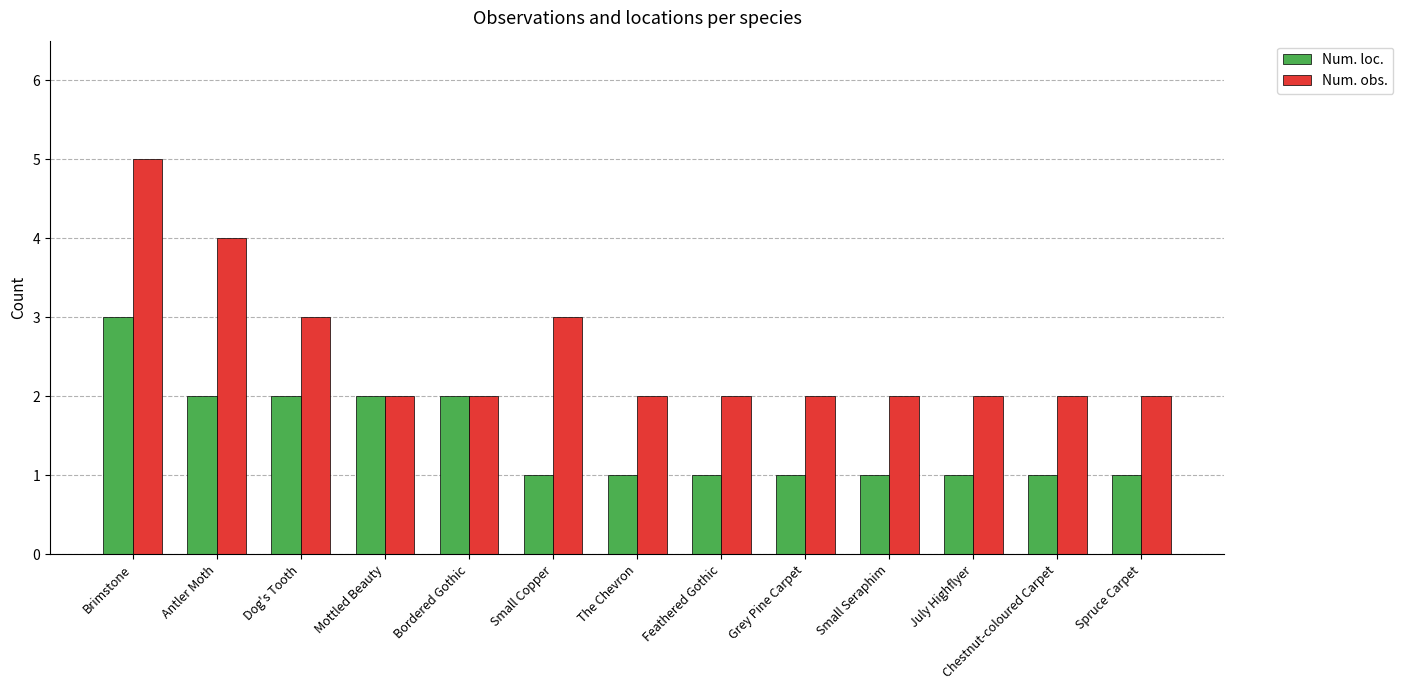

What is the spread (max minus min) of values at July Highflyer?

1